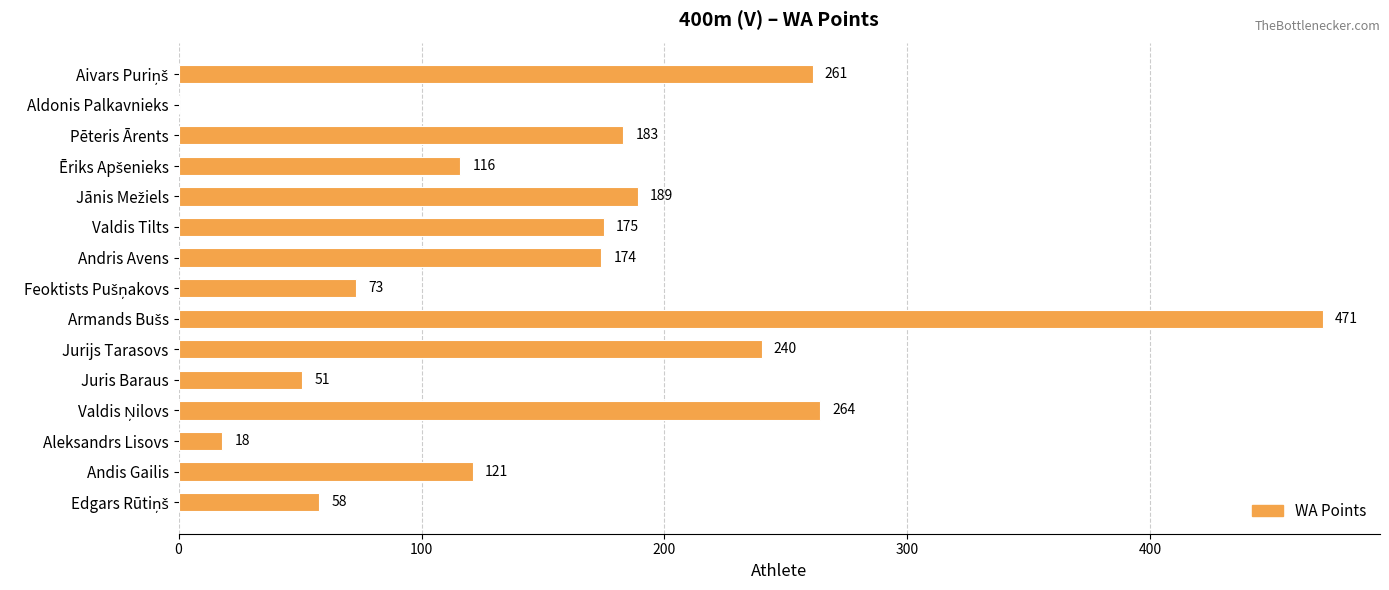

At which label is the value closest to 235?

Jurijs Tarasovs